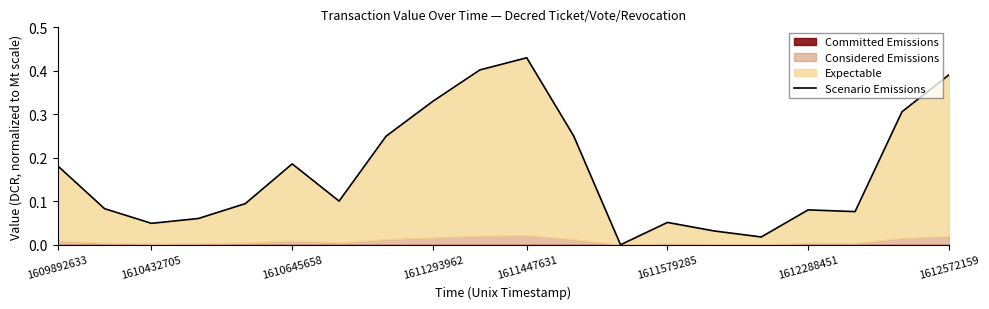

What is the difference between the maximum and second lowest values?

0.4